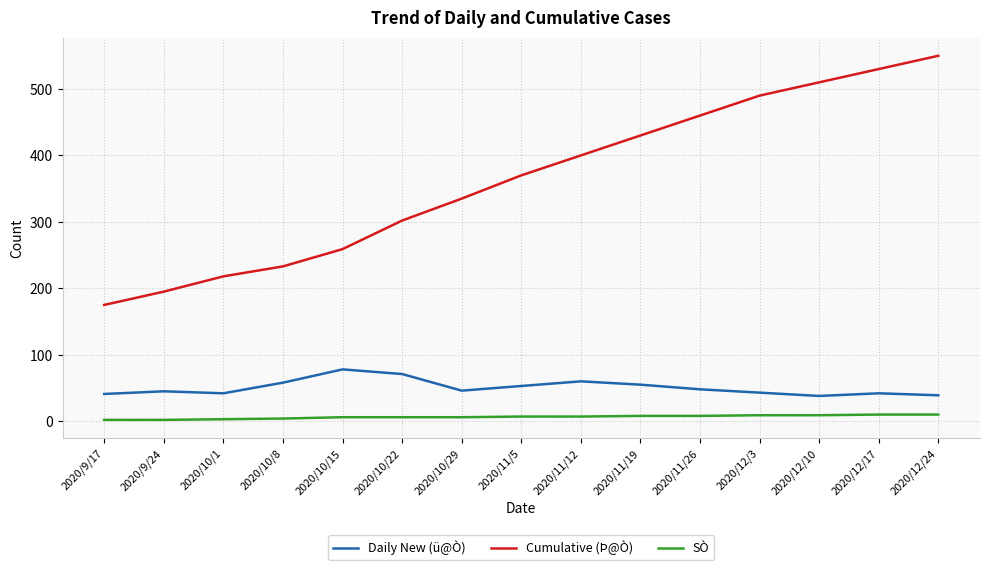

Is it true that Cumulative (Þ@Ò) equals 877 at 2020/12/10?

False